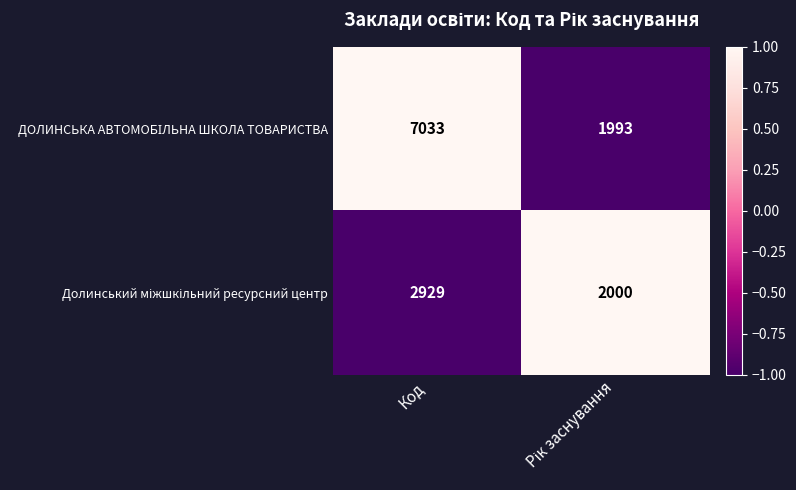

At which category is the sum across all series the highest?

Код